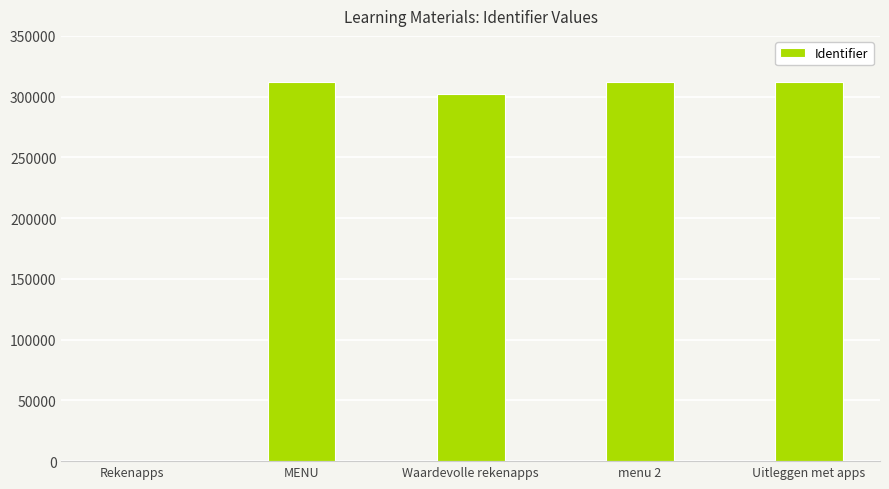

At which label is the value closest to 155905?

Waardevolle rekenapps